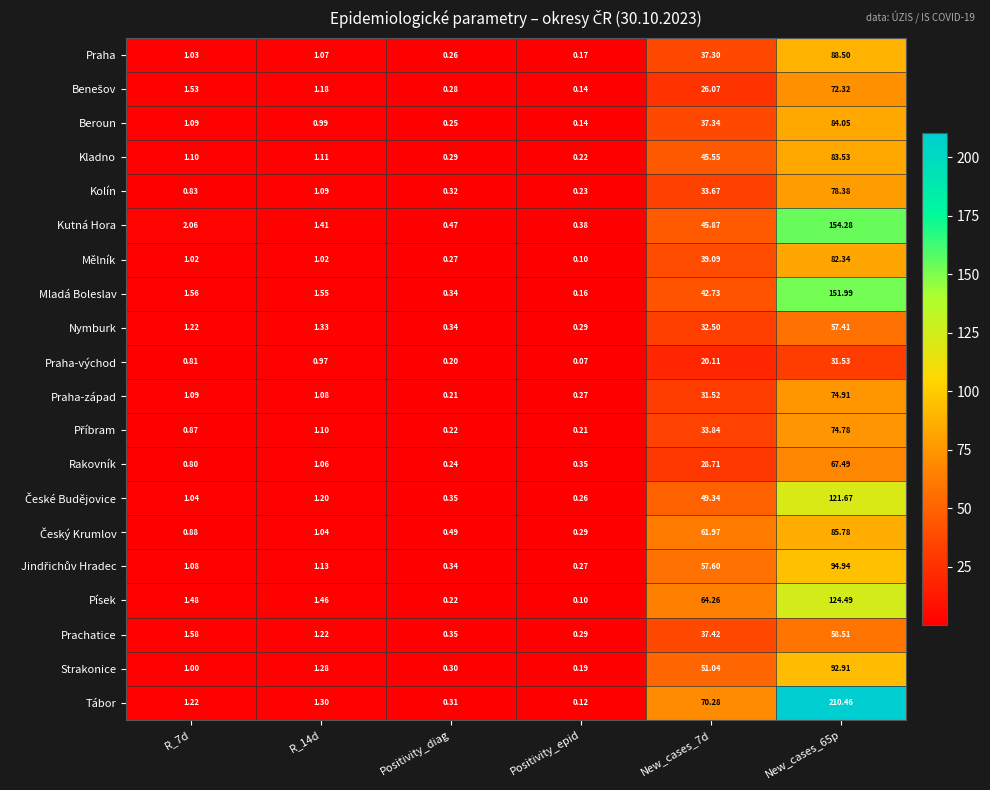

Between R_14d and New_cases_65p, which series saw the biggest shift?

Tábor